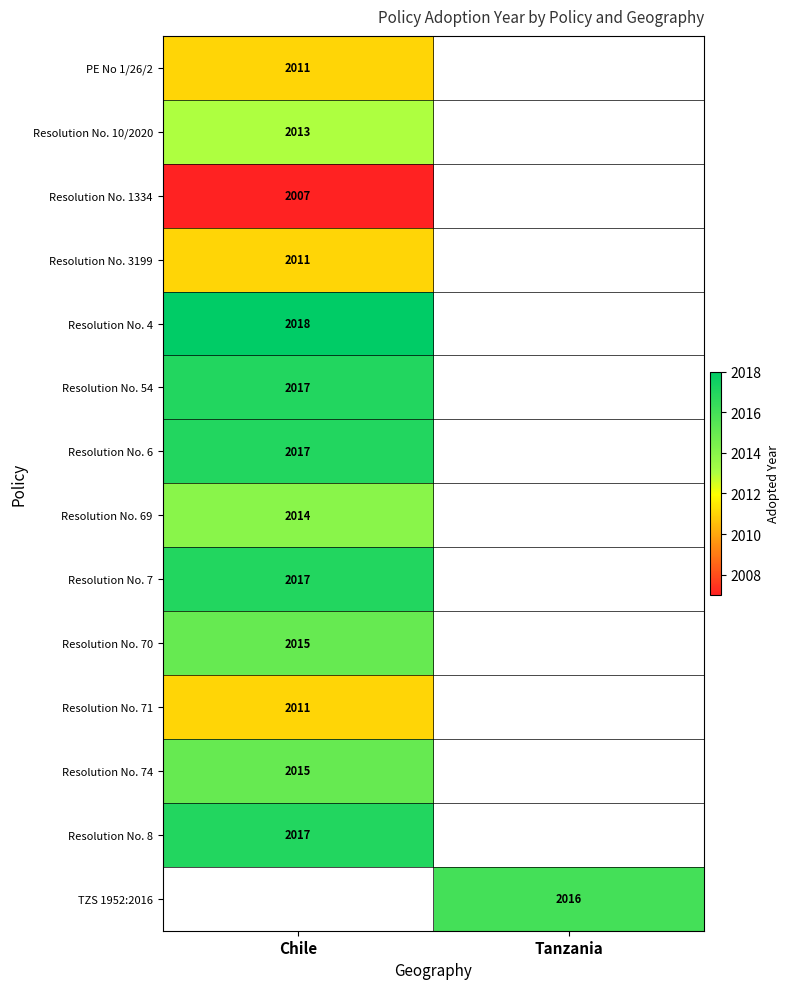

The Resolution No. 74 series shows 3466 at Chile. True or false?

False